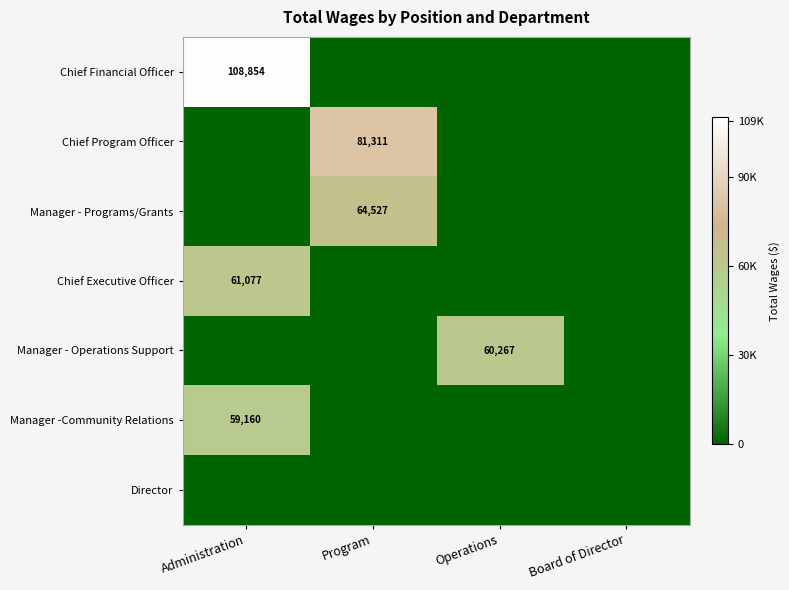

Which series has the largest range (max minus min)?

Chief Program Officer